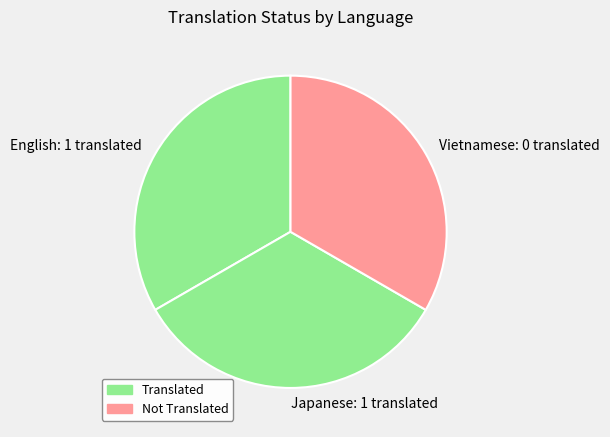

Is the sum of Vietnamese: 0 translated and English: 1 translated greater than half?

Yes